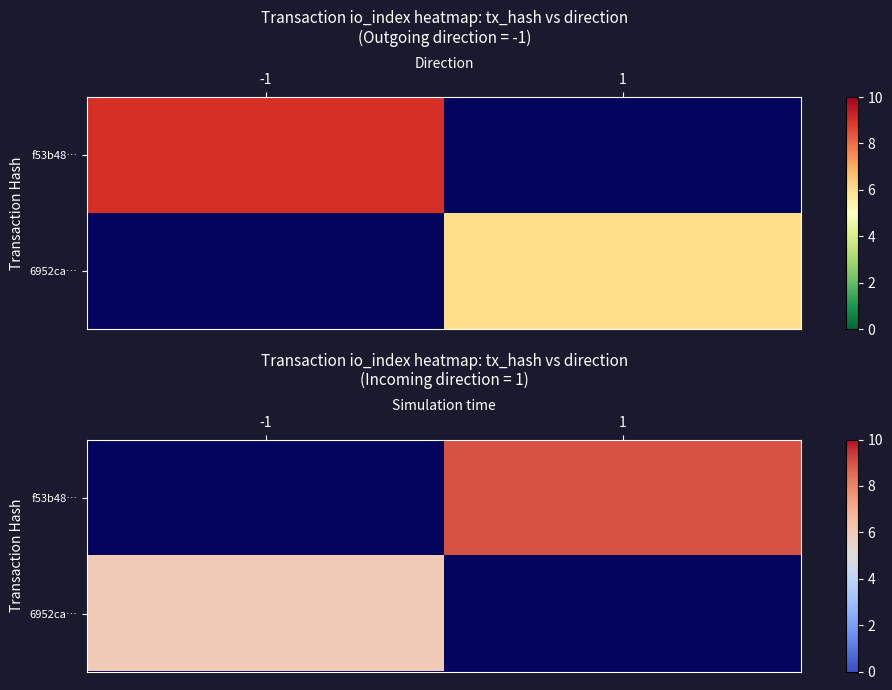

Which has a higher value, 1 or -1?

-1